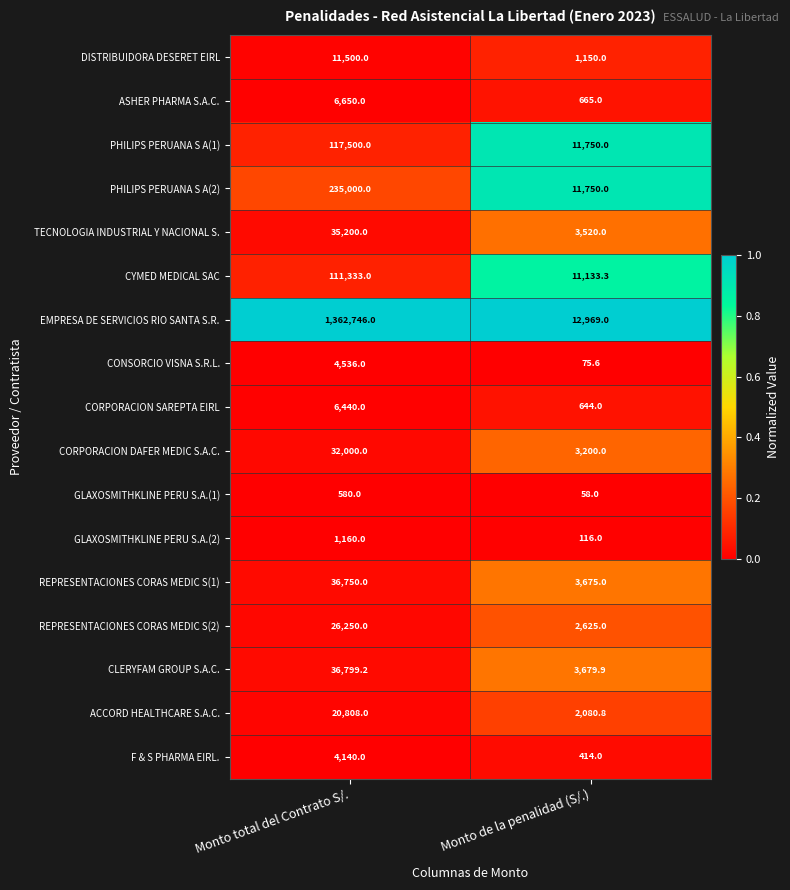

At which category is the sum across all series the highest?

Monto total del Contrato S/.